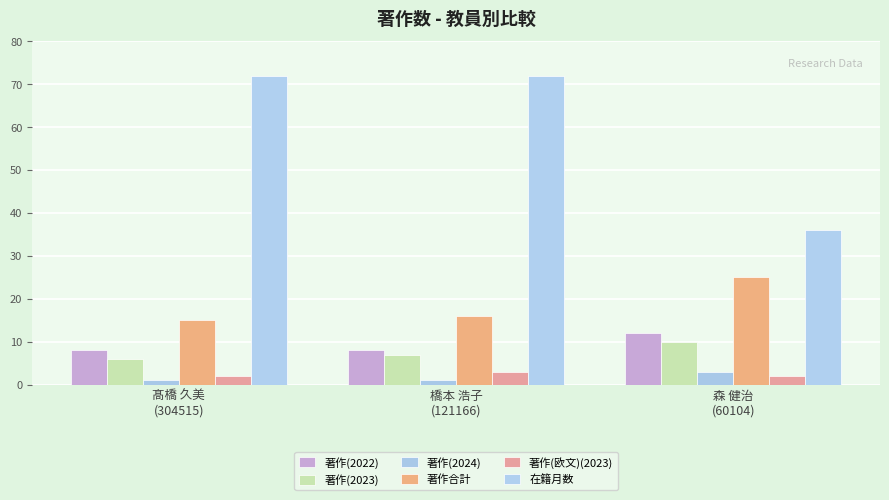

Between 橋本 浩子
(121166) and 森 健治
(60104), which series saw the biggest shift?

在籍月数